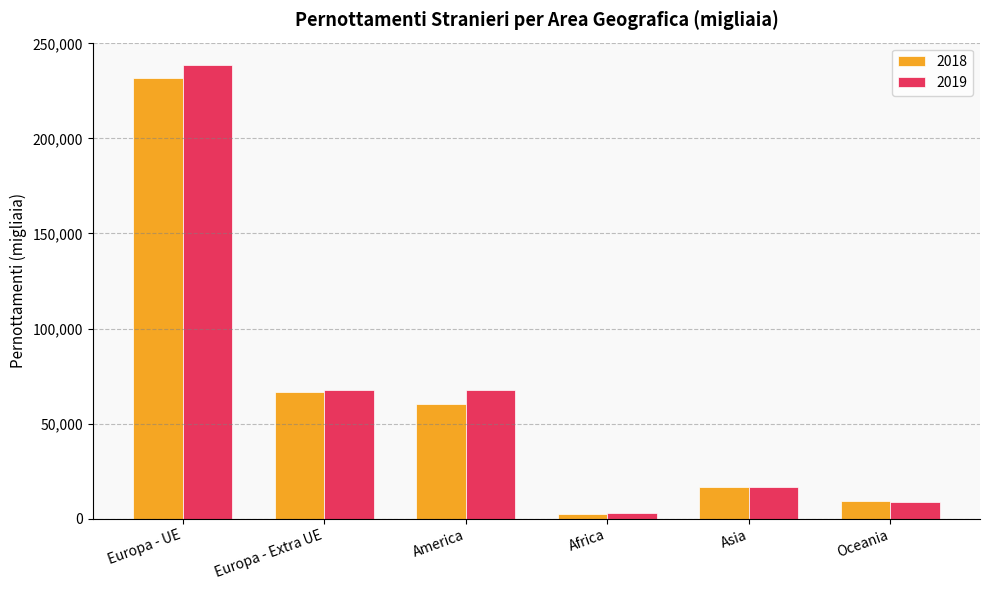

At which category is the sum across all series the highest?

Europa - UE